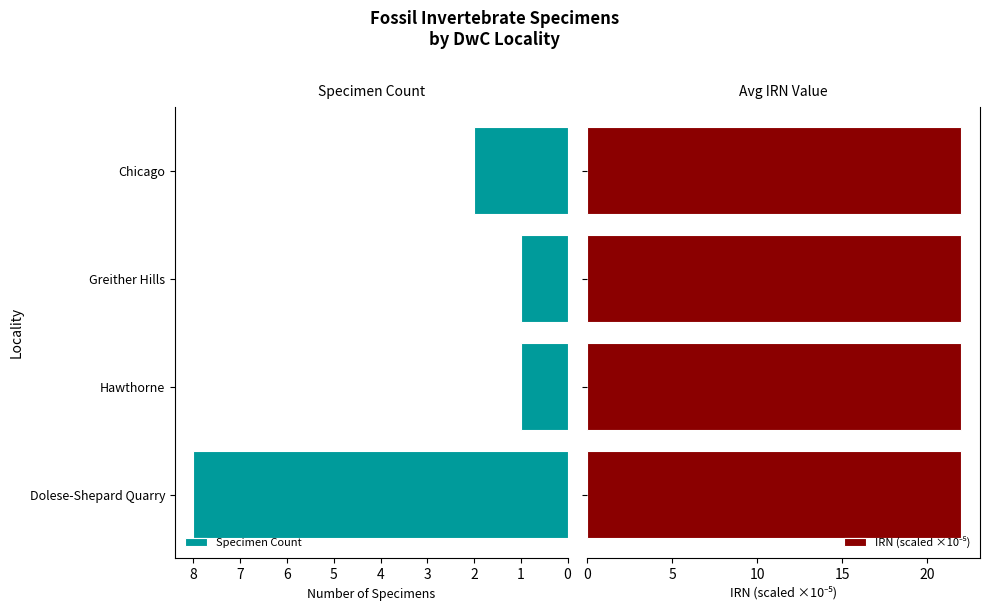

Which series has the widest spread of values?

Specimen Count